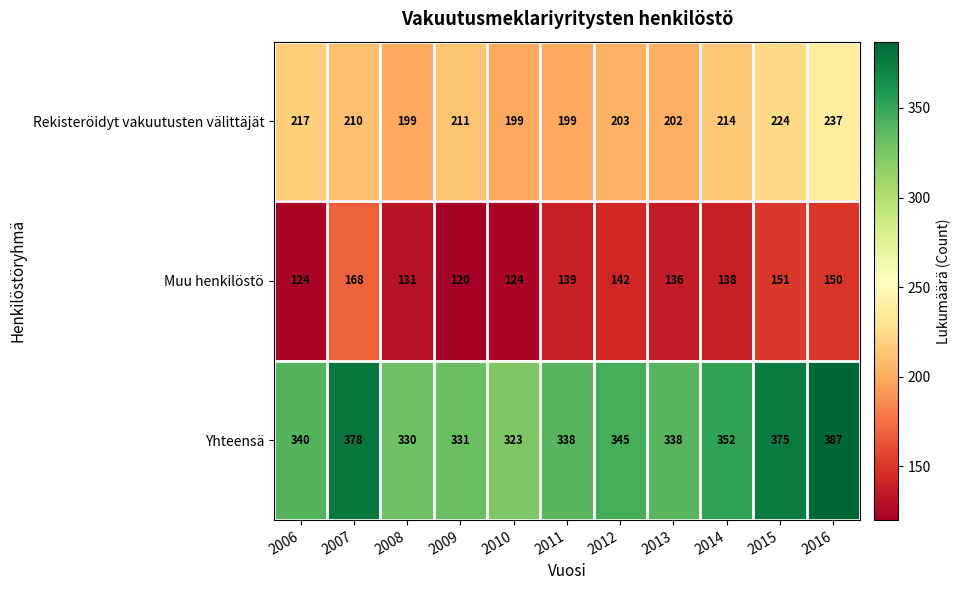

Rank the series by their average value, from highest to lowest.

Yhteensä, Rekisteröidyt vakuutusten välittäjät, Muu henkilöstö